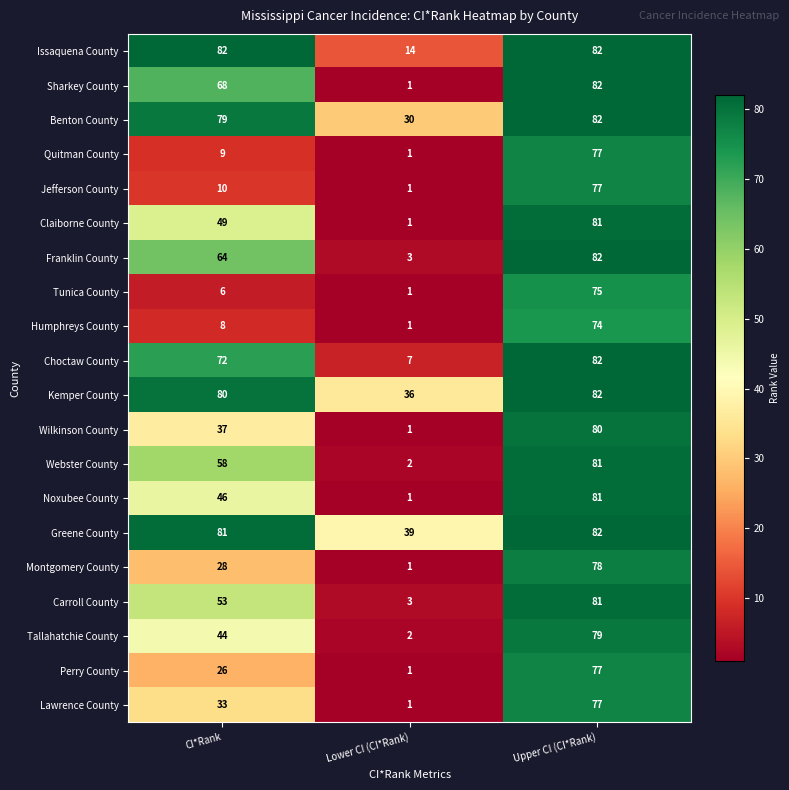

Is it true that Noxubee County equals 0 at Lower CI (CI*Rank)?

False